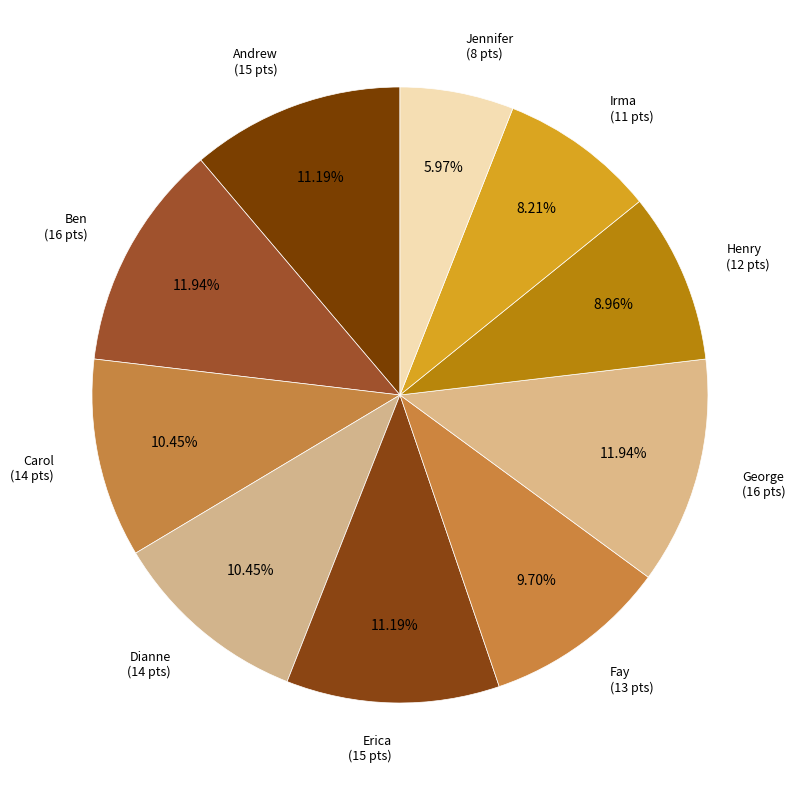

Between Fay and George, which is larger?

George